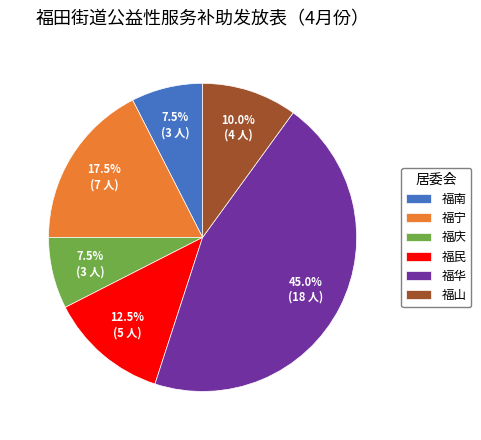

Is it true that 福宁 is 25% of the pie?

False